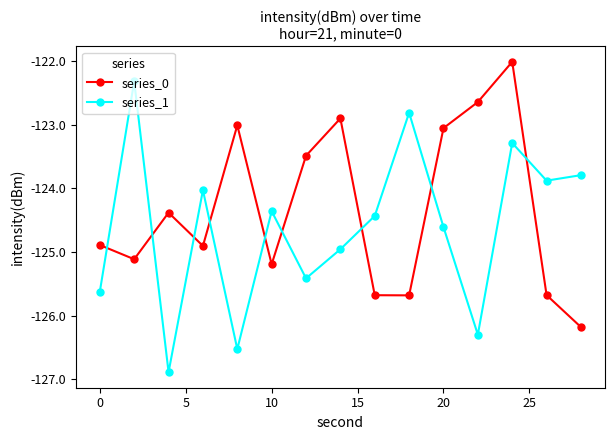

What is the greatest value displayed?

-122.0